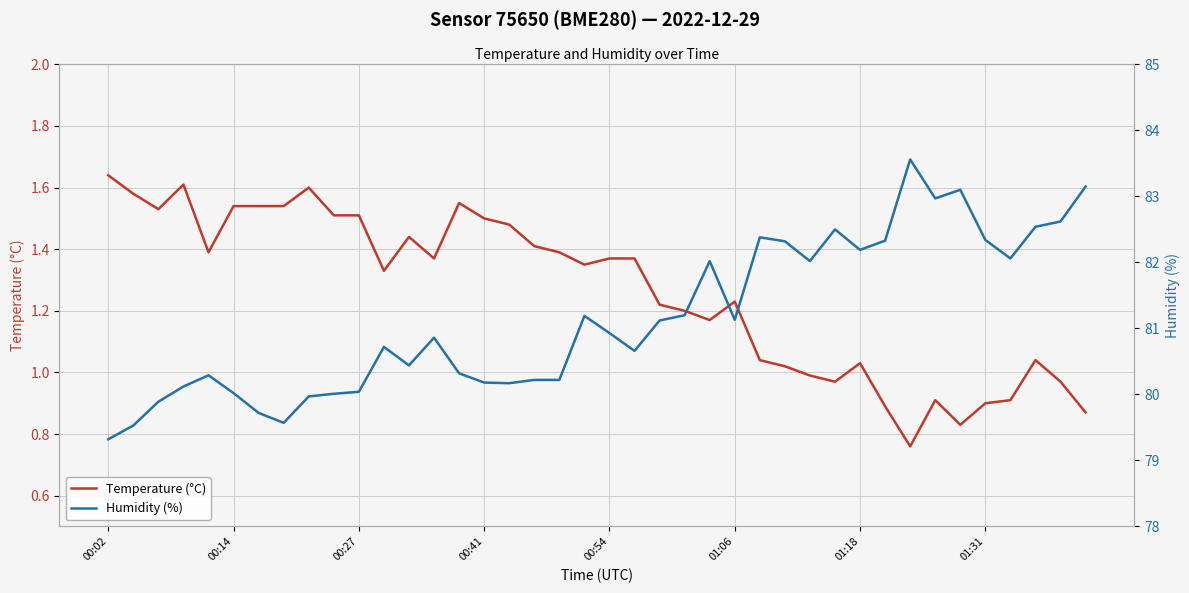

What position from the right is 01:18?

10